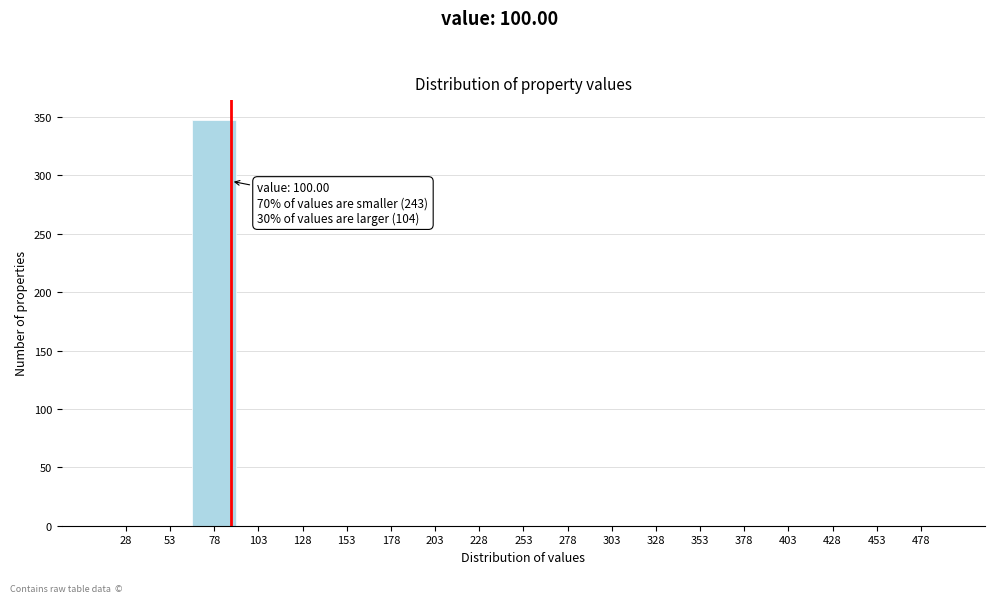

Reading right to left, extract all data points from this chart.

478=0	453=0	428=0	403=0	378=0	353=0	328=0	303=0	278=0	253=0	228=0	203=0	178=0	153=0	128=0	103=0	78=347	53=0	28=0